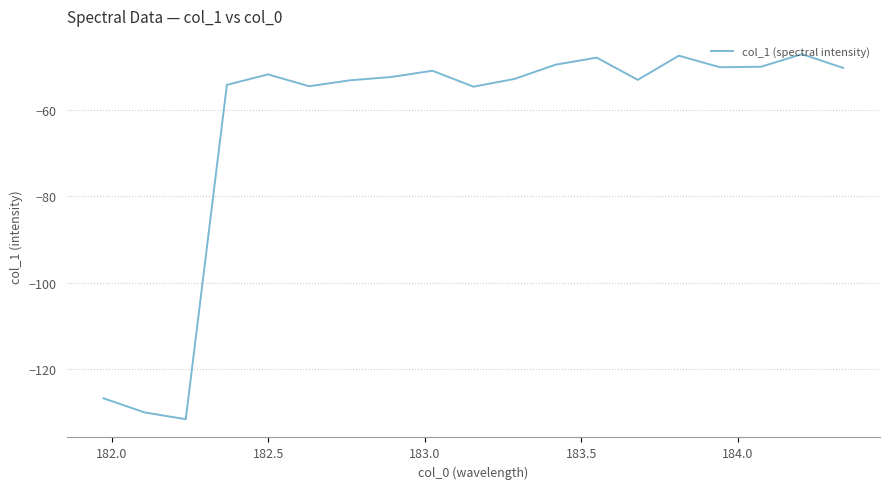

What is the maximum value shown in the chart?

-46.9